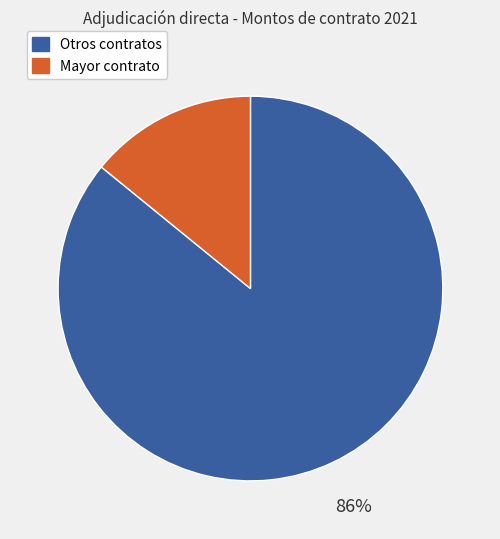

To the nearest percent, what is the average slice percentage?

50%